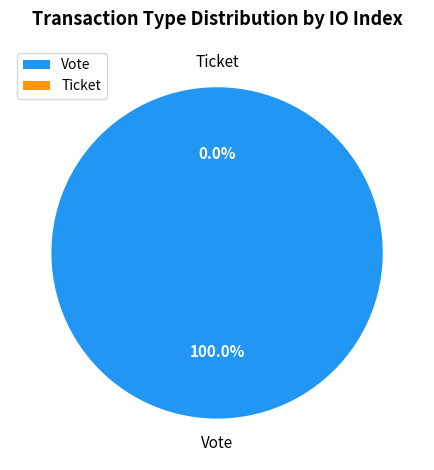

Between Ticket and Vote, which is larger?

Vote